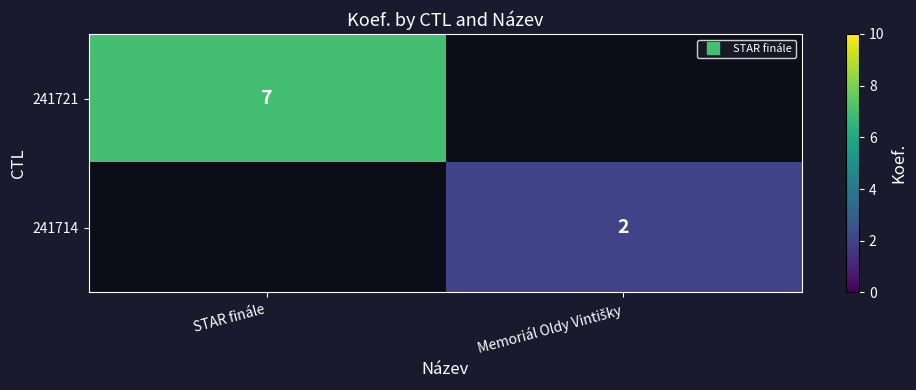

How many series are shown in this chart?

2